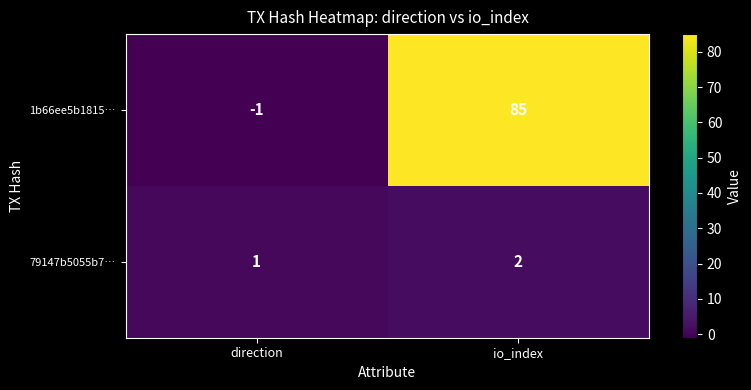

How many data points does each series have?

2